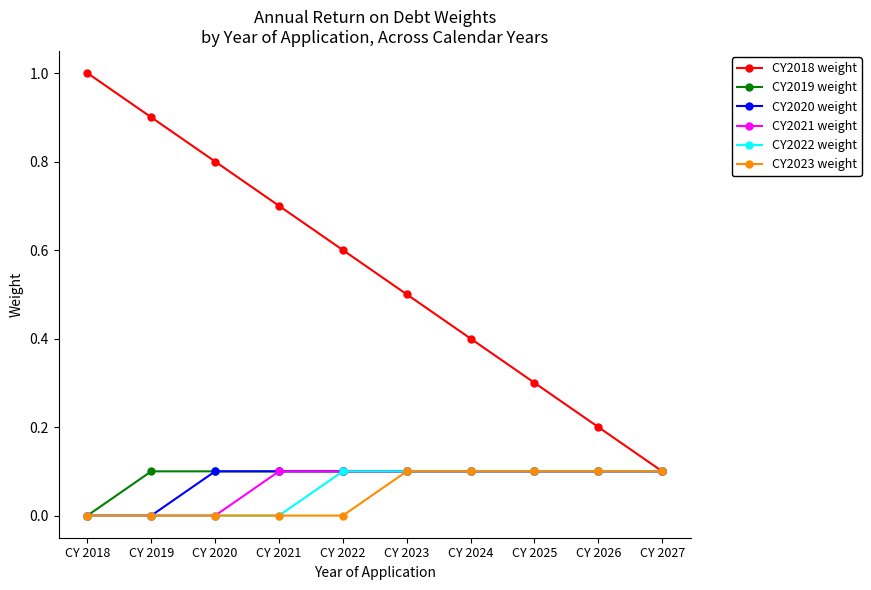

The value of CY2018 weight at CY 2018 is 1.0. True or false?

True